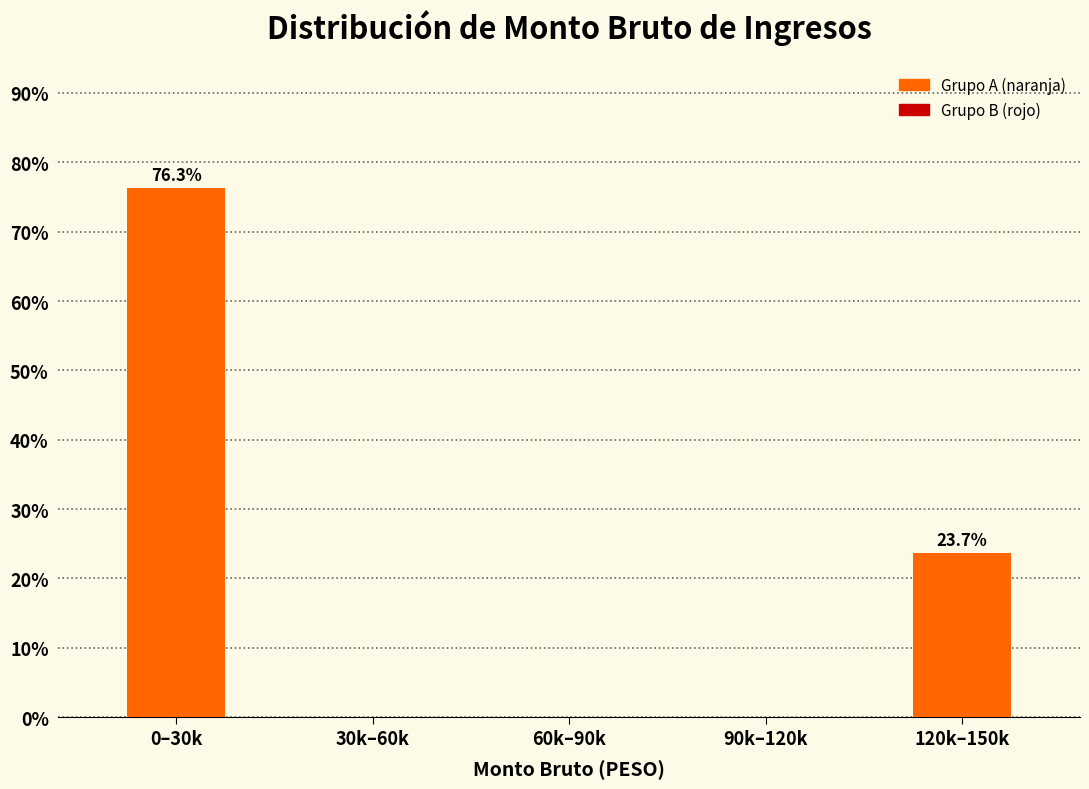

Reading left to right, extract all data points from this chart.

0–30k=76.3	30k–60k=0.0	60k–90k=0.0	90k–120k=0.0	120k–150k=23.7